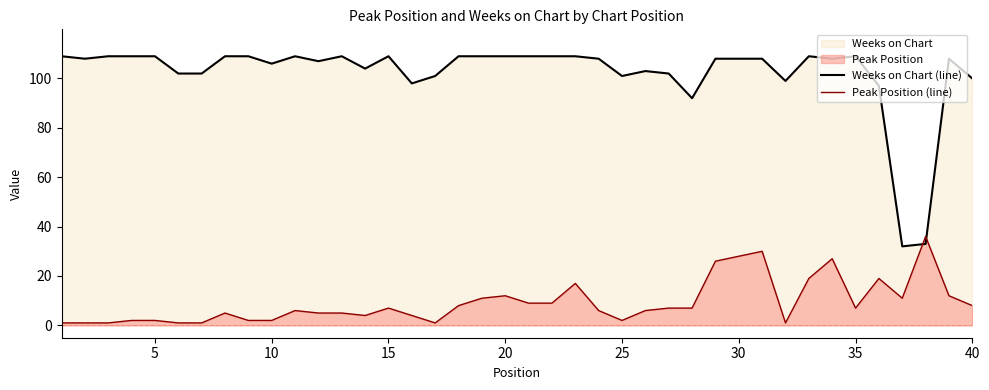

How many lines are shown in the chart?

2